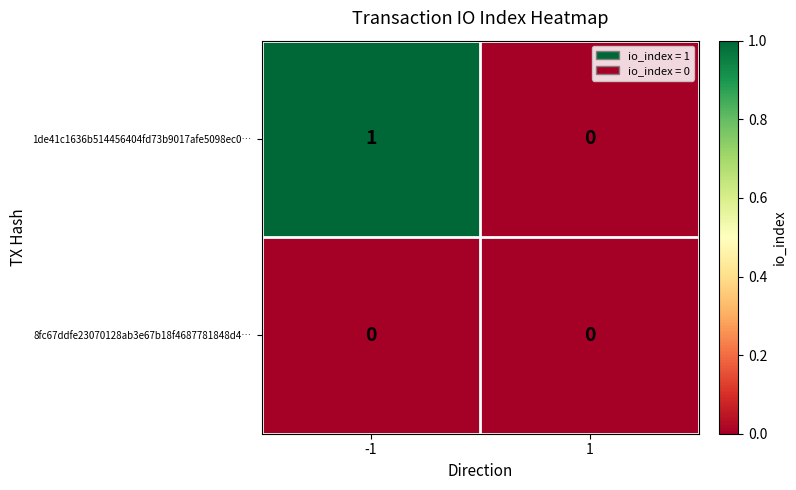

The value of 1de41c1636b514456404fd73b9017afe5098ec0… at 1 is 1. True or false?

False